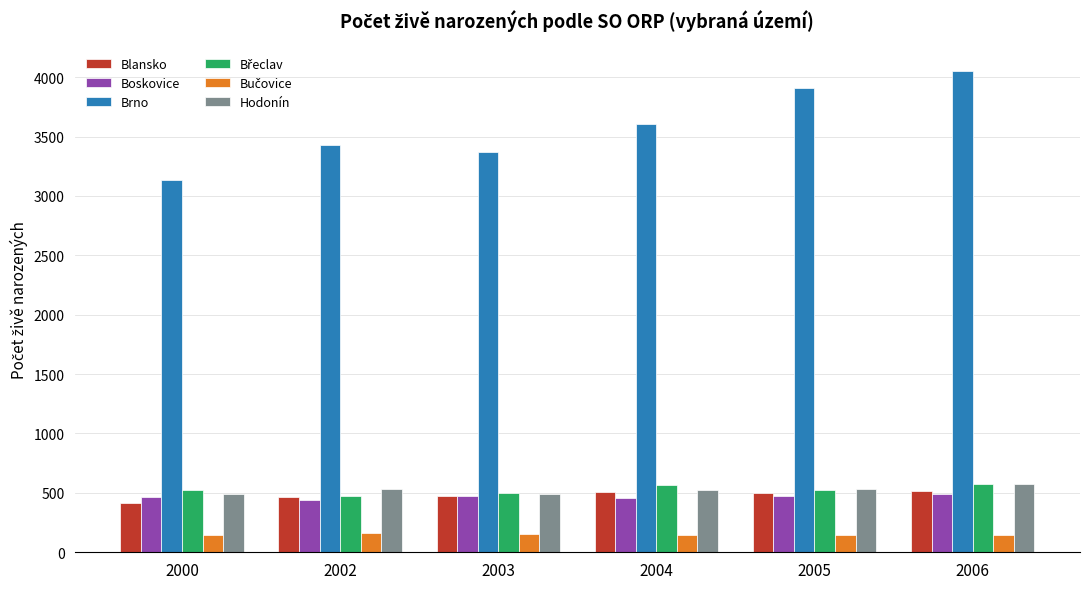

Read the Hodonín value at 2006.

572